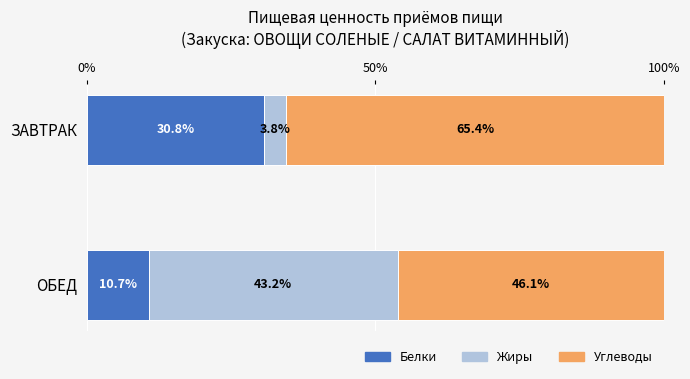

The Белки series shows 53.4 at ЗАВТРАК. True or false?

False